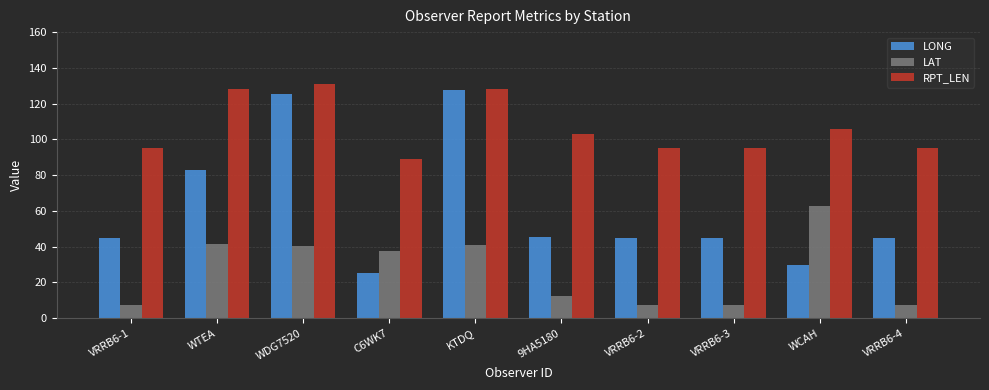

True or false: RPT_LEN has a value of 95.0 at VRRB6-2.

True